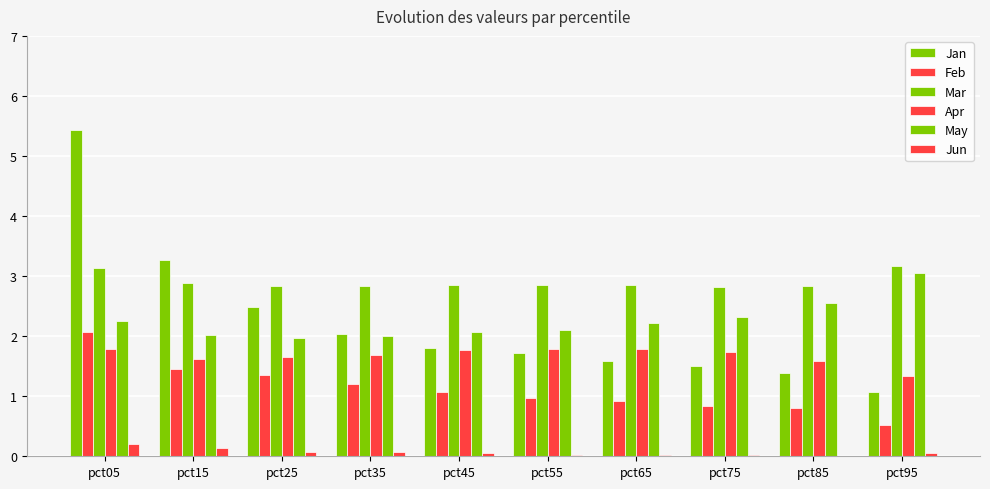

Reading left to right, list all the values displayed in this chart.

Jan: 5.4	3.3	2.5	2.0	1.8	1.7	1.6	1.5	1.4	1.1
Feb: 2.1	1.5	1.4	1.2	1.1	1.0	0.9	0.8	0.8	0.5
Mar: 3.1	2.9	2.8	2.8	2.8	2.9	2.9	2.8	2.8	3.2
Apr: 1.8	1.6	1.6	1.7	1.8	1.8	1.8	1.7	1.6	1.3
May: 2.3	2.0	2.0	2.0	2.1	2.1	2.2	2.3	2.6	3.0
Jun: 0.2	0.1	0.1	0.1	0.0	0.0	0.0	0.0	0.0	0.0